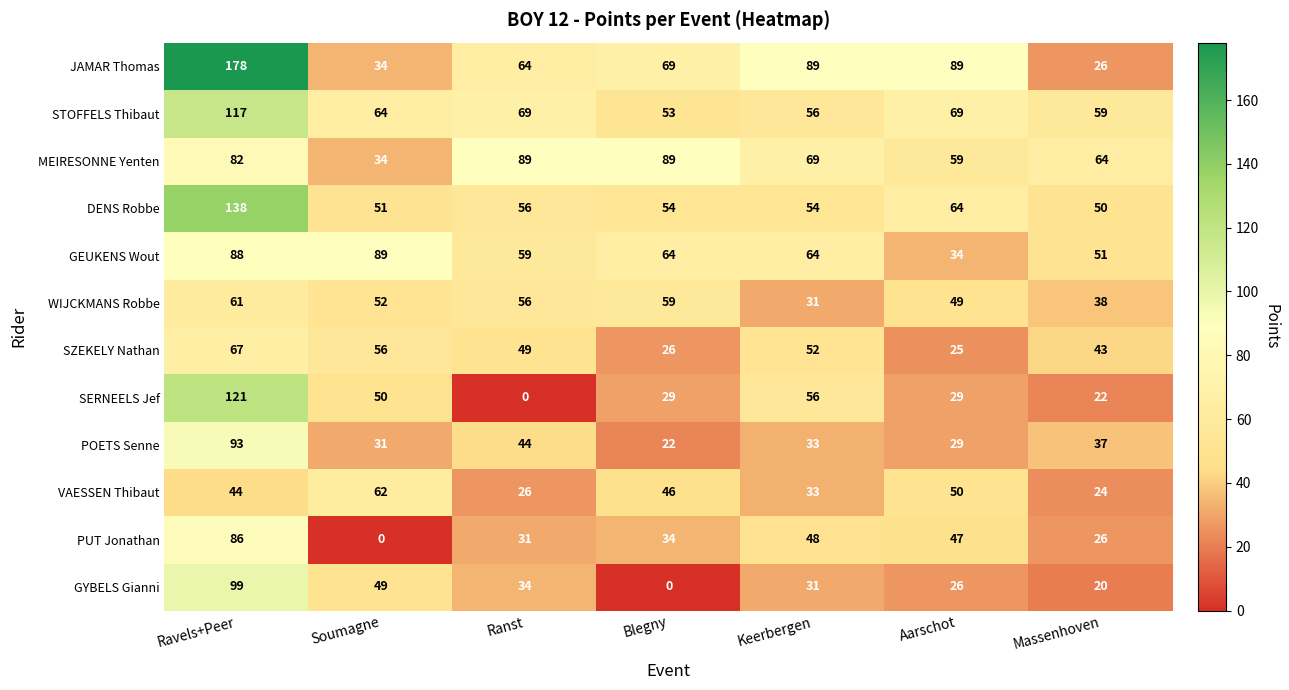

At which category does the chart reach its peak across all series?

Ravels+Peer